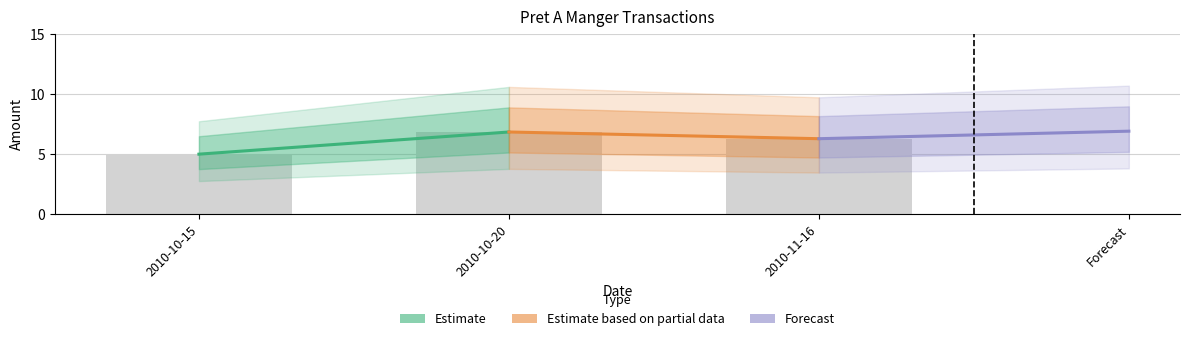

Reading left to right, what are all the values shown in this chart?

5.0	6.8	6.3